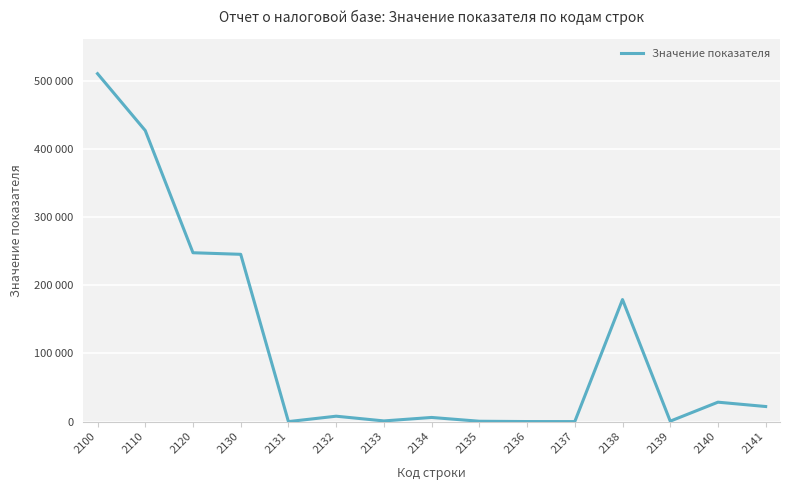

Is it true that the value at 2120 is 377928?

False